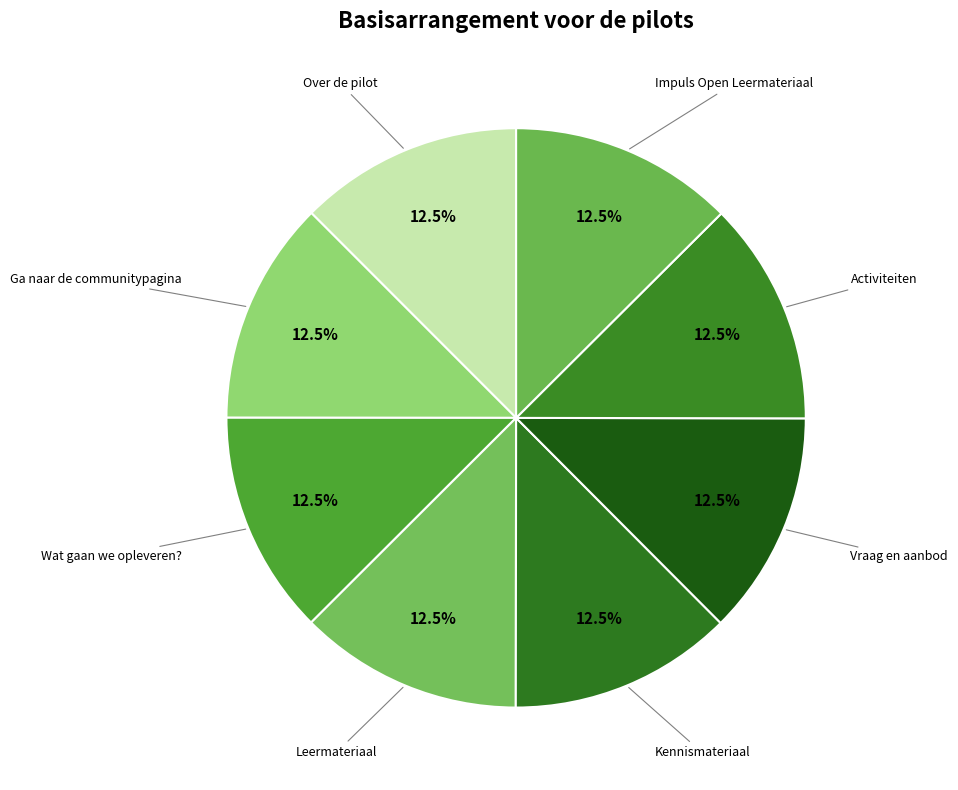

Is the sum of Vraag en aanbod and Activiteiten greater than half?

No